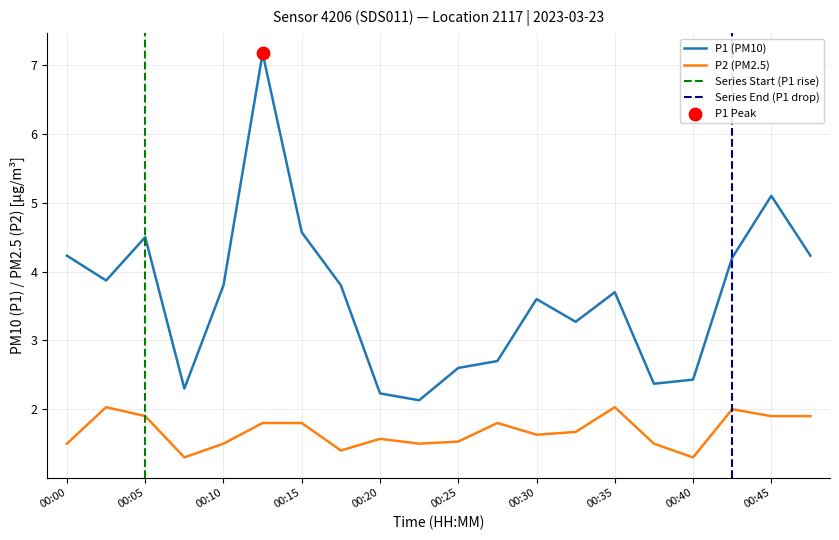

What are all the series names shown in the legend?

P1, P2